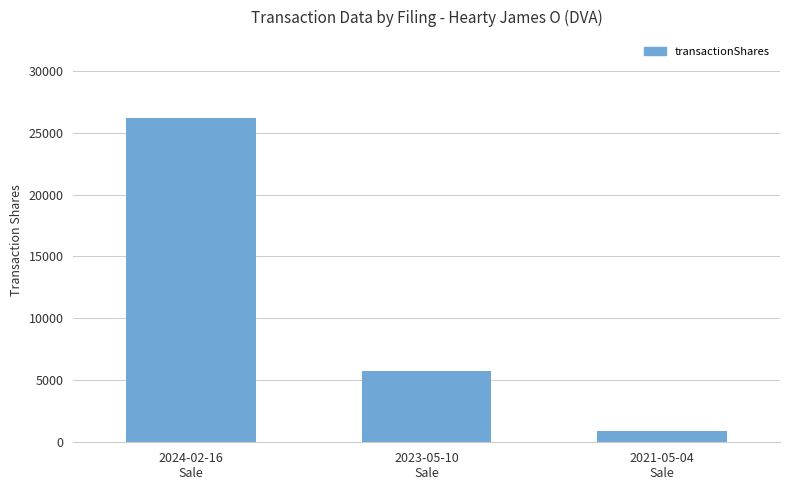

List the labels in order of value, largest first.

2024-02-16
Sale, 2023-05-10
Sale, 2021-05-04
Sale